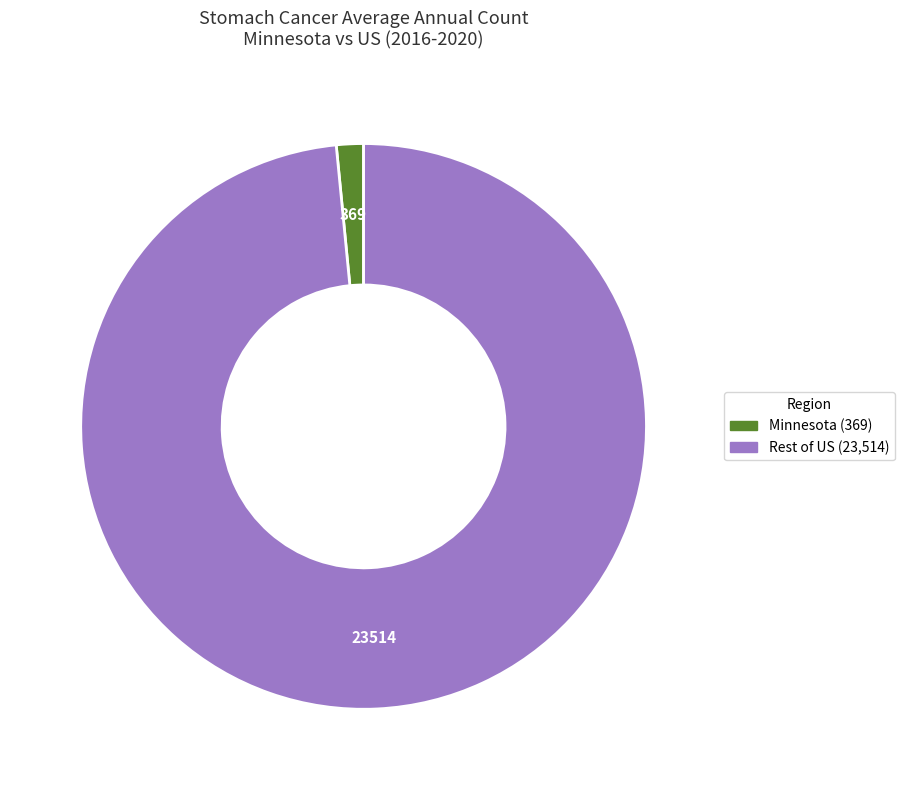

Is there any slice that represents more than half of the pie?

Yes